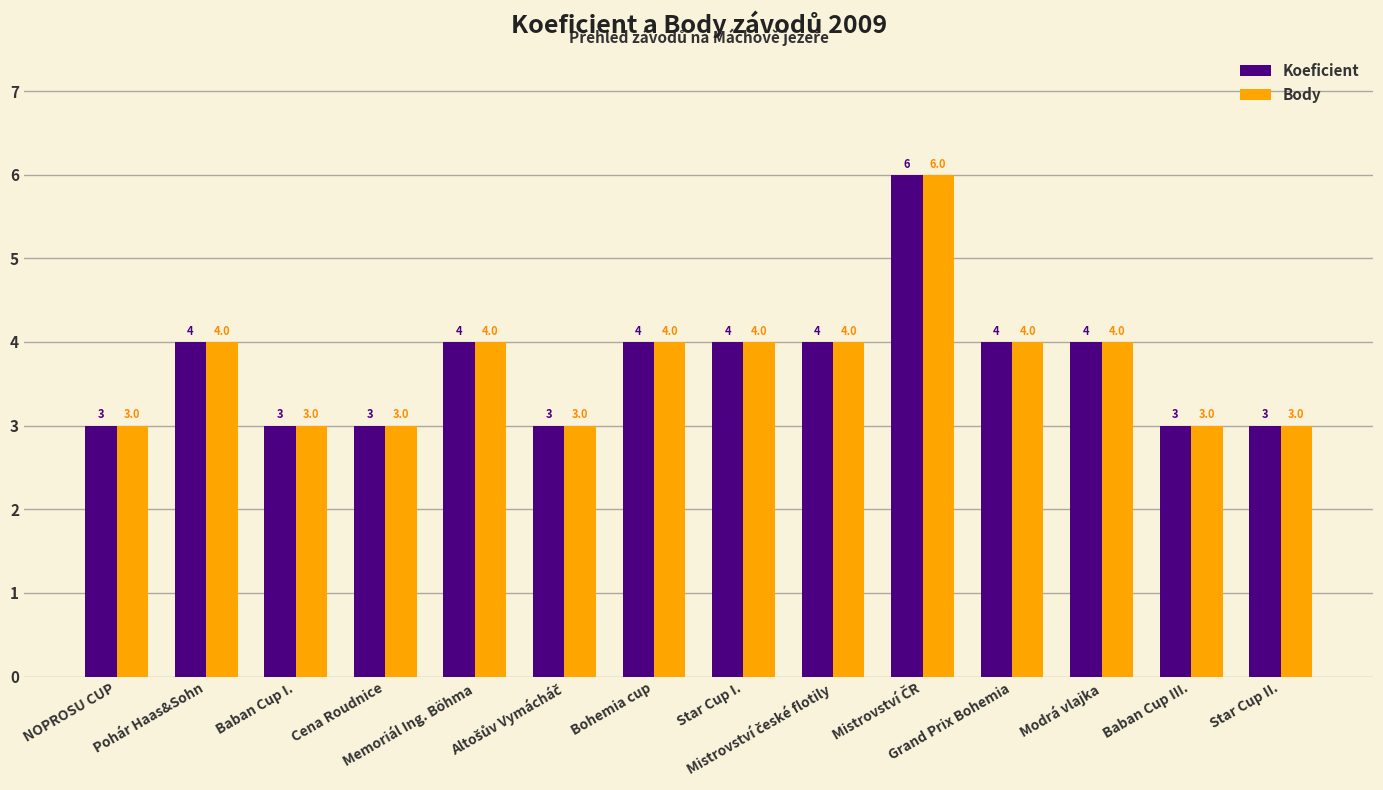

Count the Koeficient values in the range 3 to 4.

13